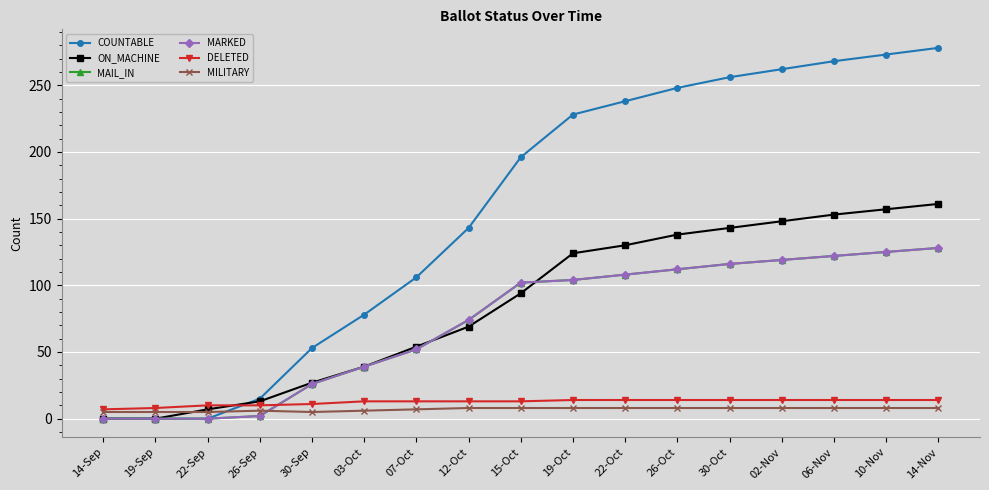

The COUNTABLE series shows 196 at 15-Oct. True or false?

True